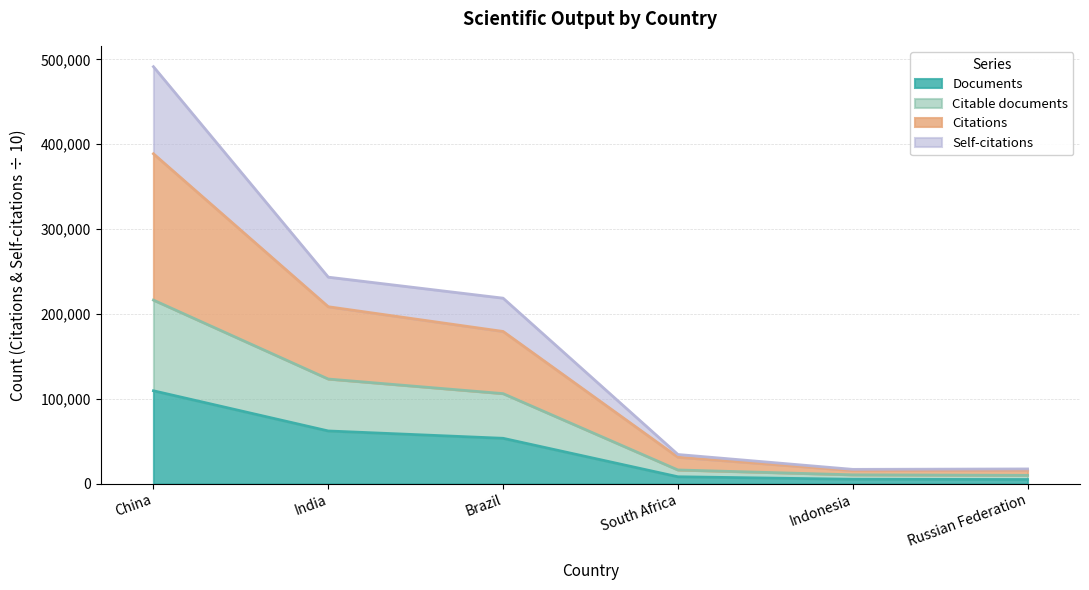

How many lines are shown in the chart?

4